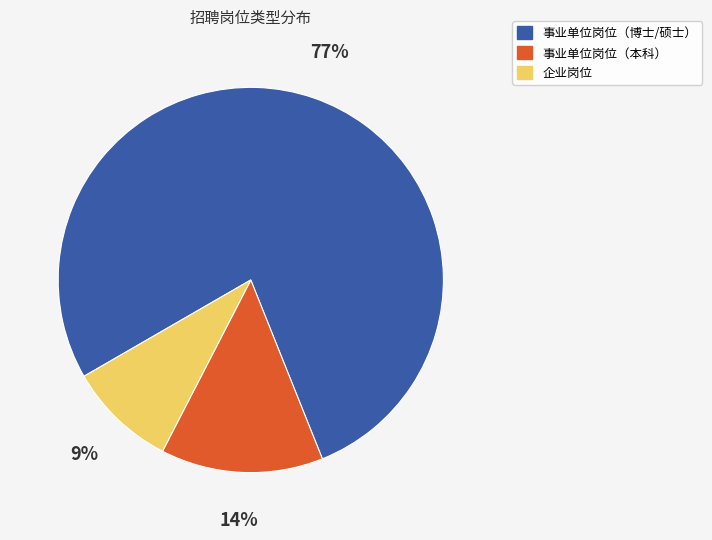

Is there any slice that represents more than half of the pie?

Yes